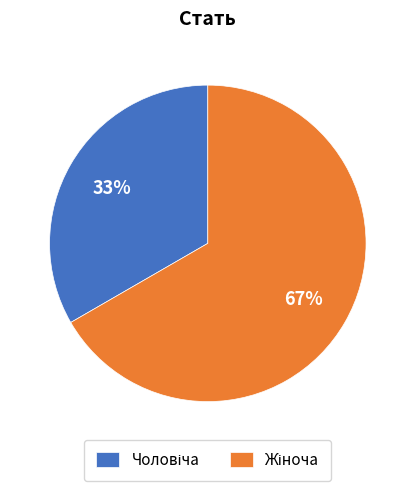

Count the number of slices in the pie.

2